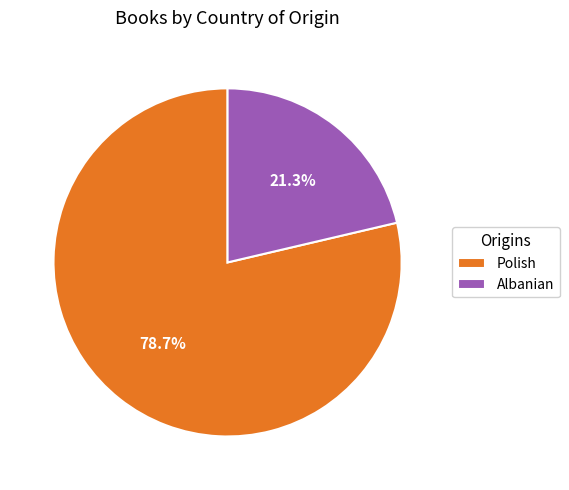

Which has a higher value, Polish or Albanian?

Polish